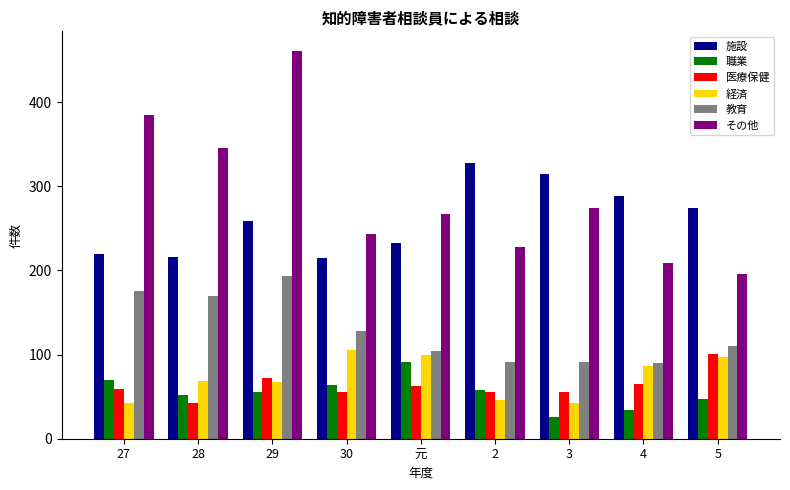

Which label corresponds to the smallest value in the chart?

3